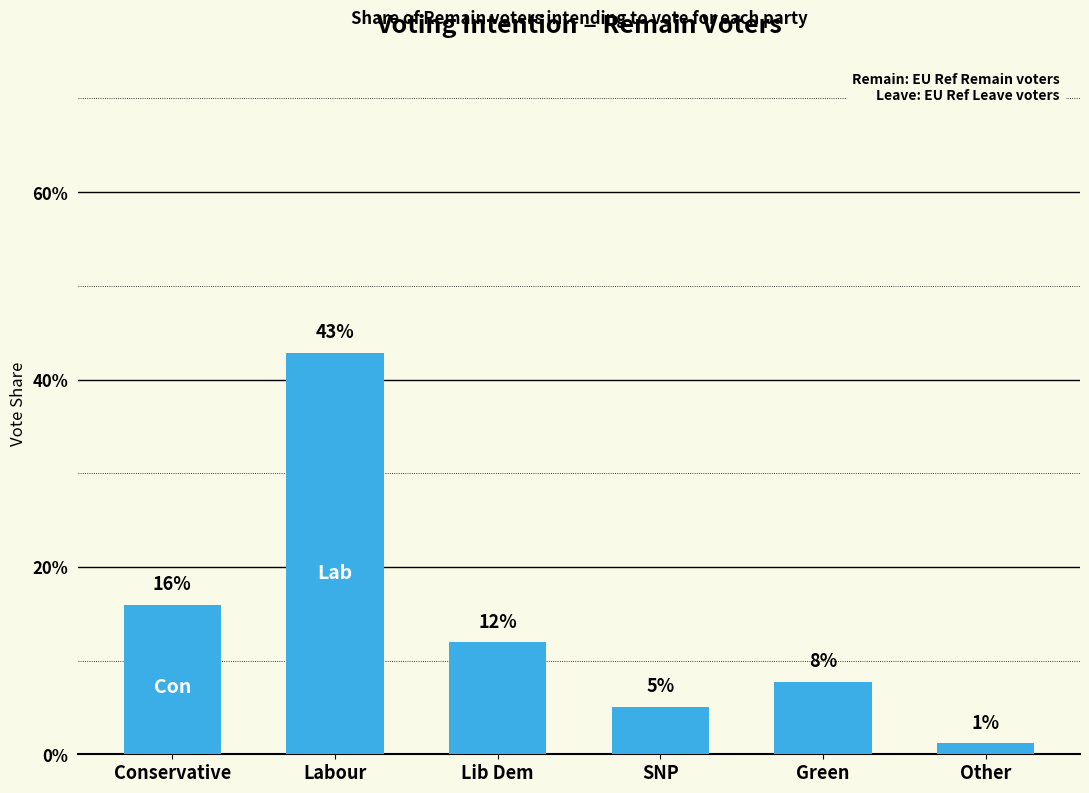

Read the value at Labour.

0.4